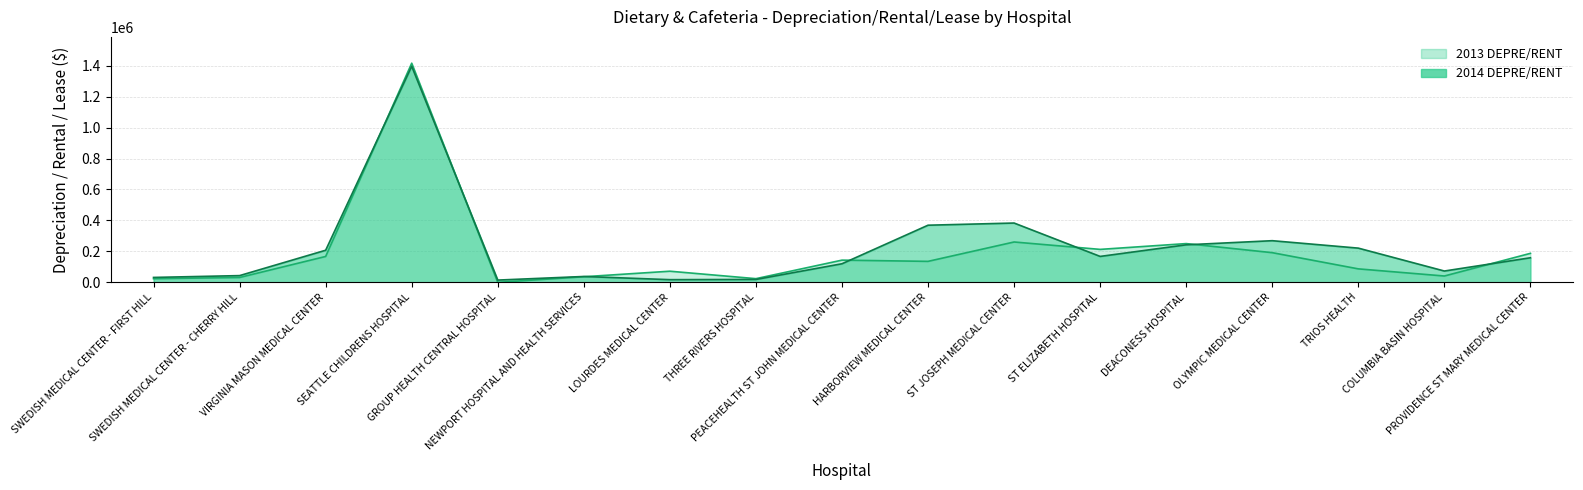

How many lines are shown in the chart?

2